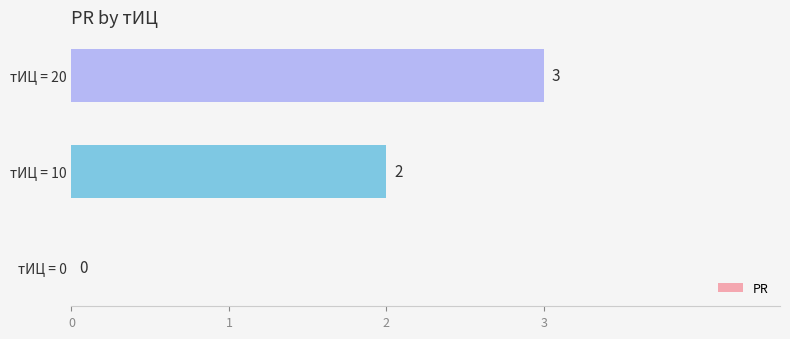

Between тИЦ = 0 and тИЦ = 20, which is larger?

тИЦ = 20